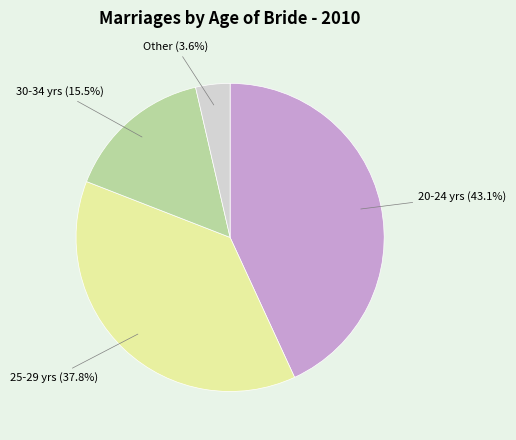

Does any single category account for the majority?

No